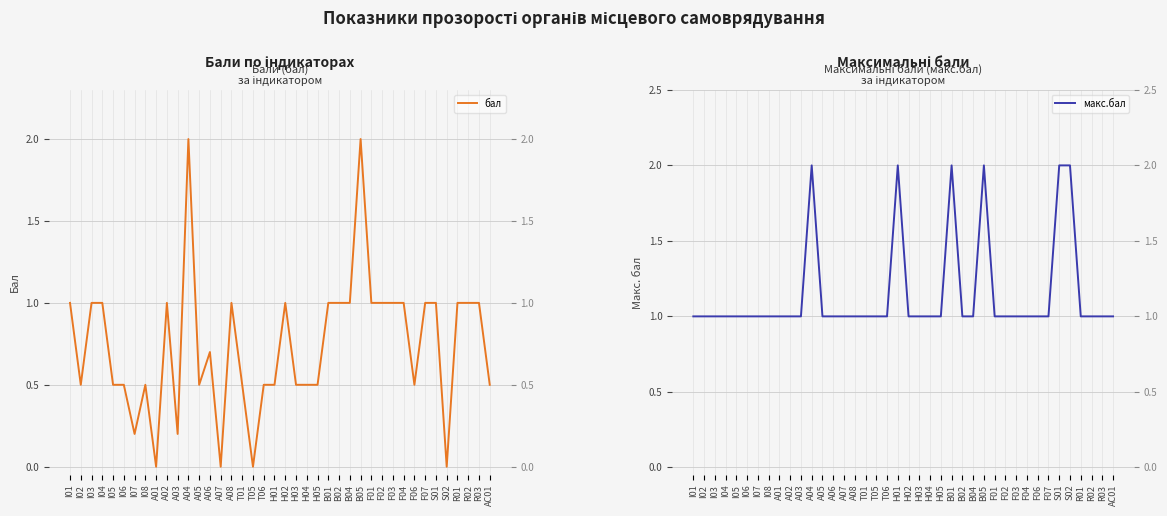

How many series are shown in this chart?

2